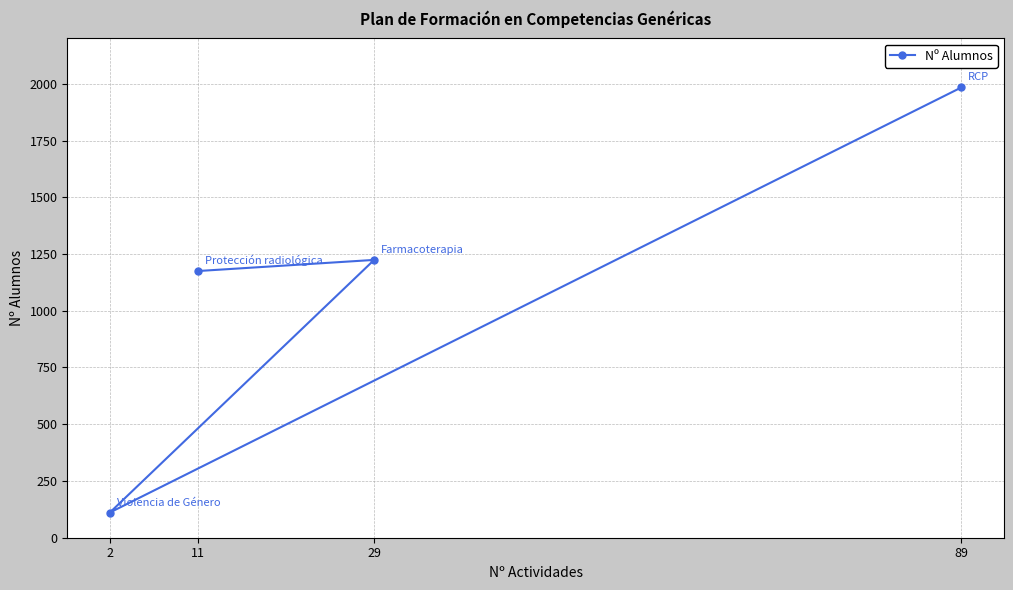

Between 2 and 11, which is larger?

11